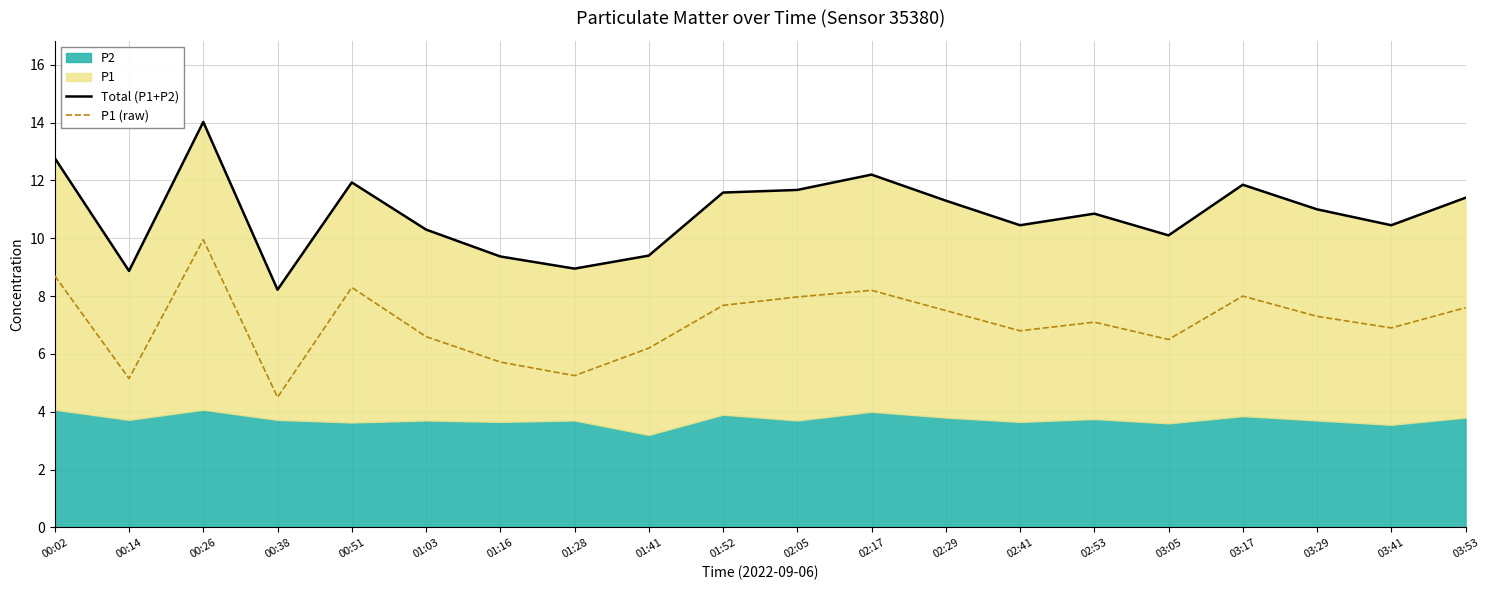

What is the difference between the P1 (raw) values at 03:41 and 01:03?

0.3